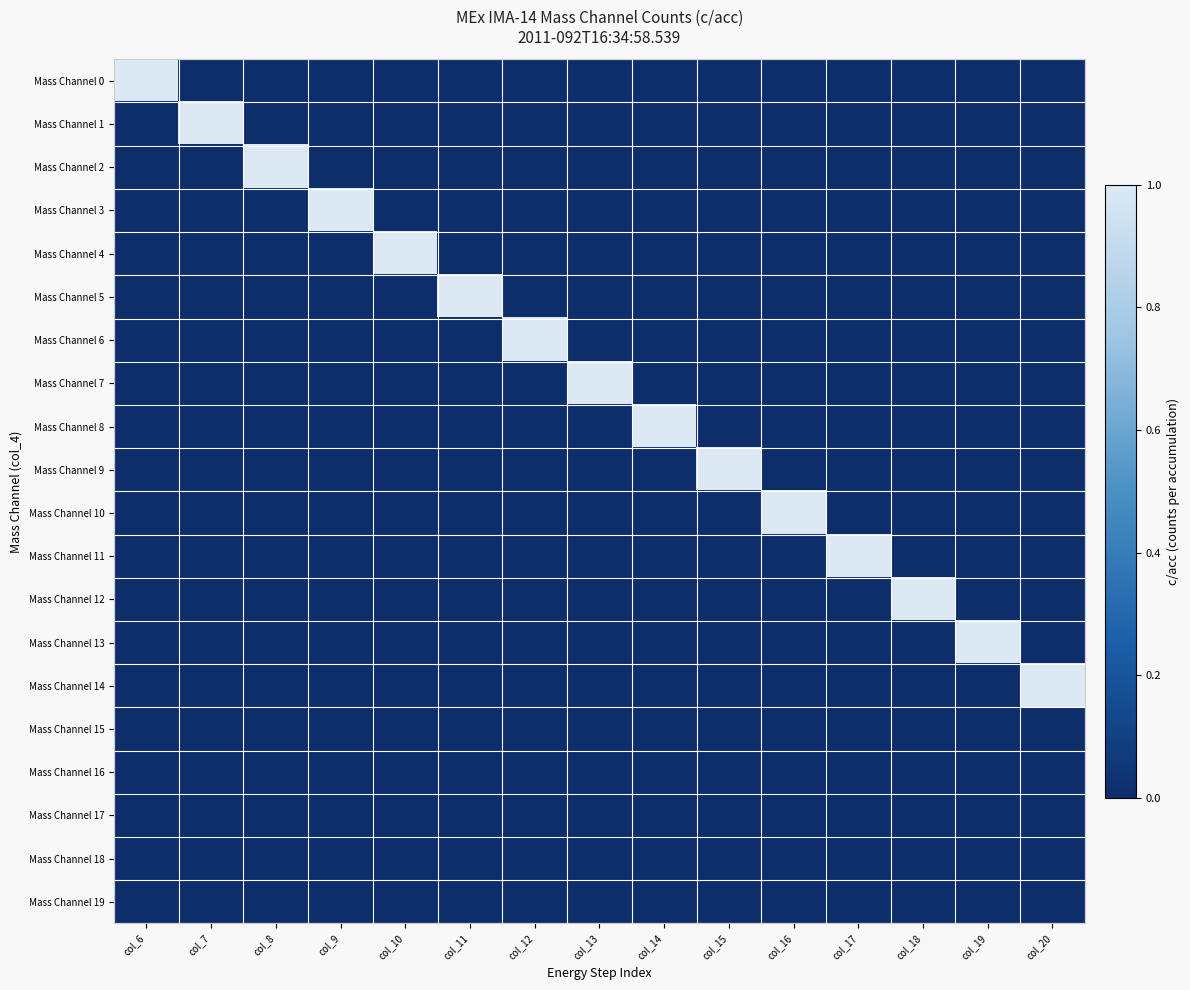

At how many categories does at least one series exceed 0?

15